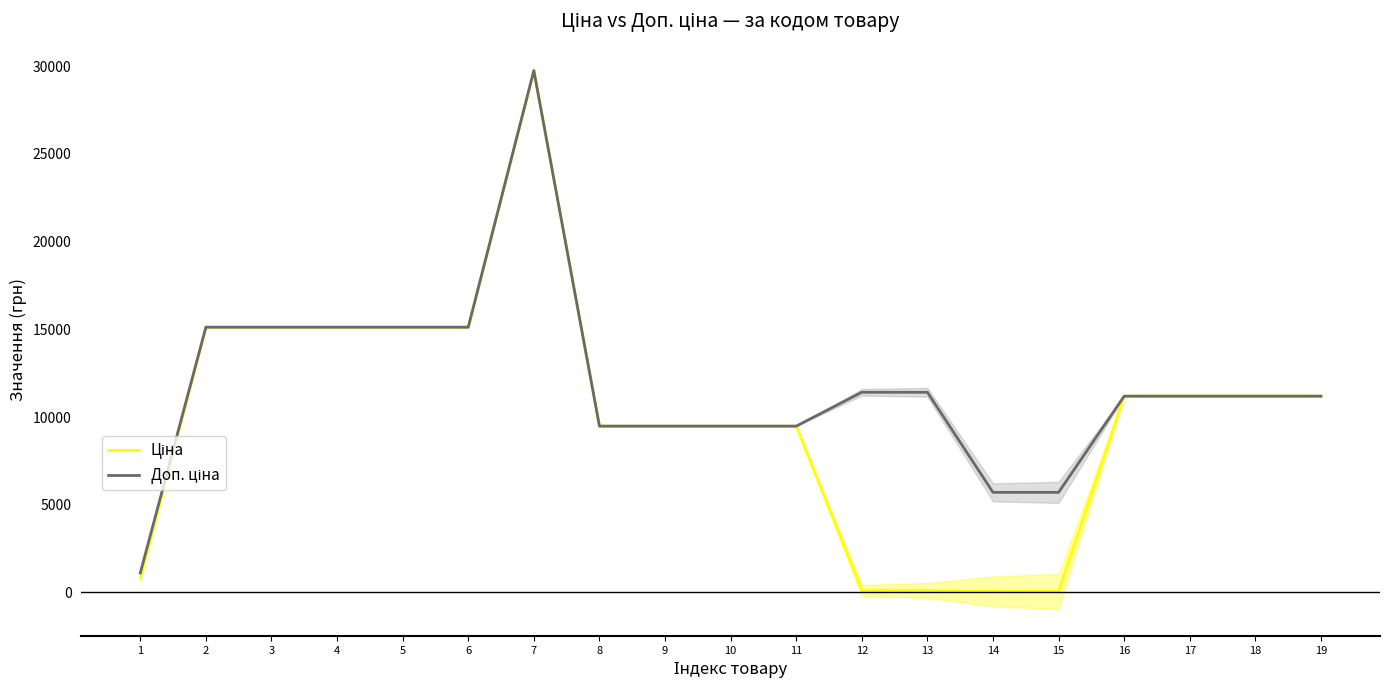

At which label is Ціна closest to 14902?

2